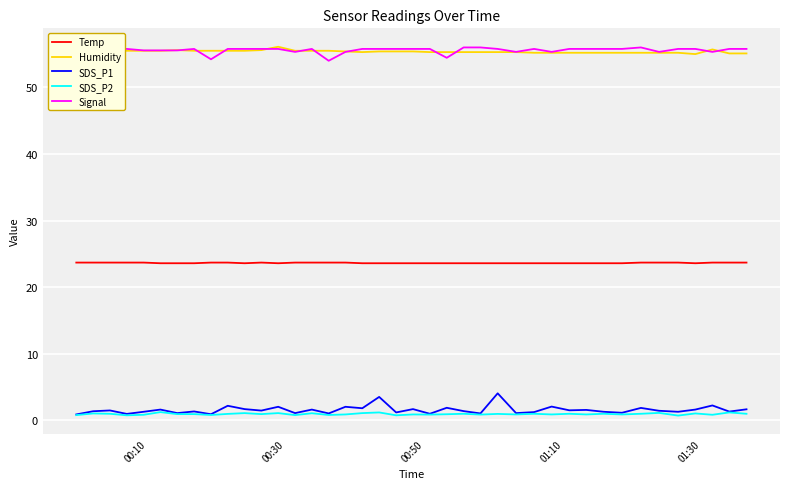

What are all the series names shown in the legend?

Temp, Humidity, SDS_P1, SDS_P2, Signal